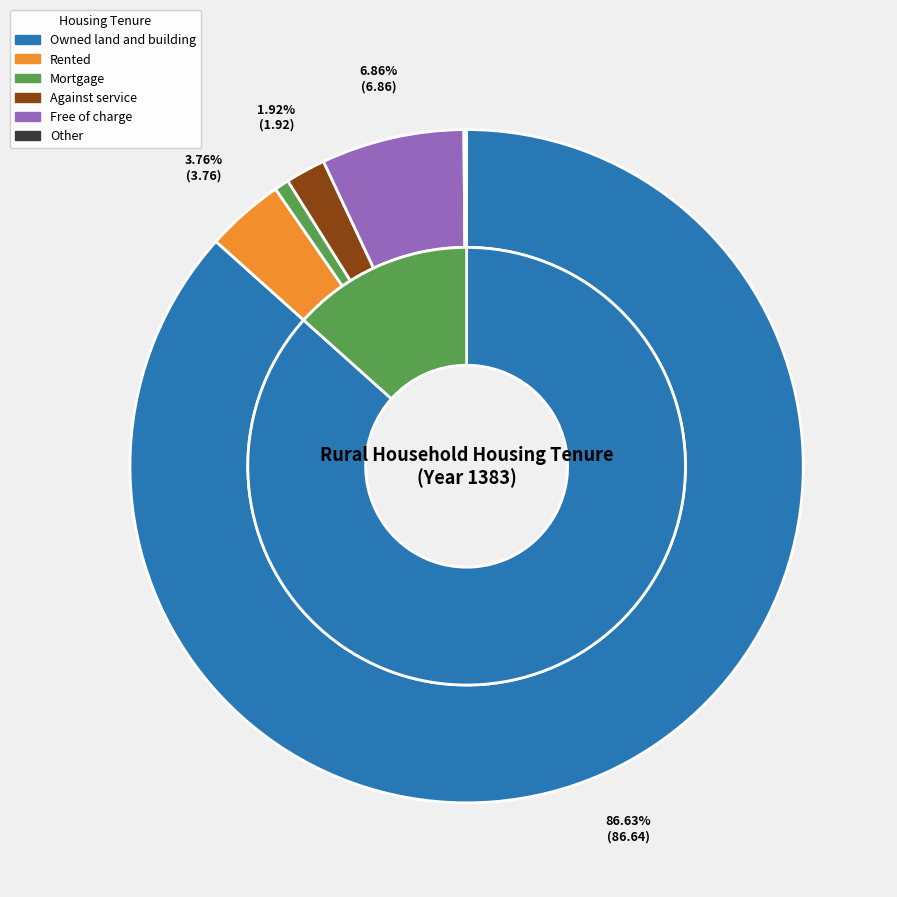

Count the number of slices in the pie.

6